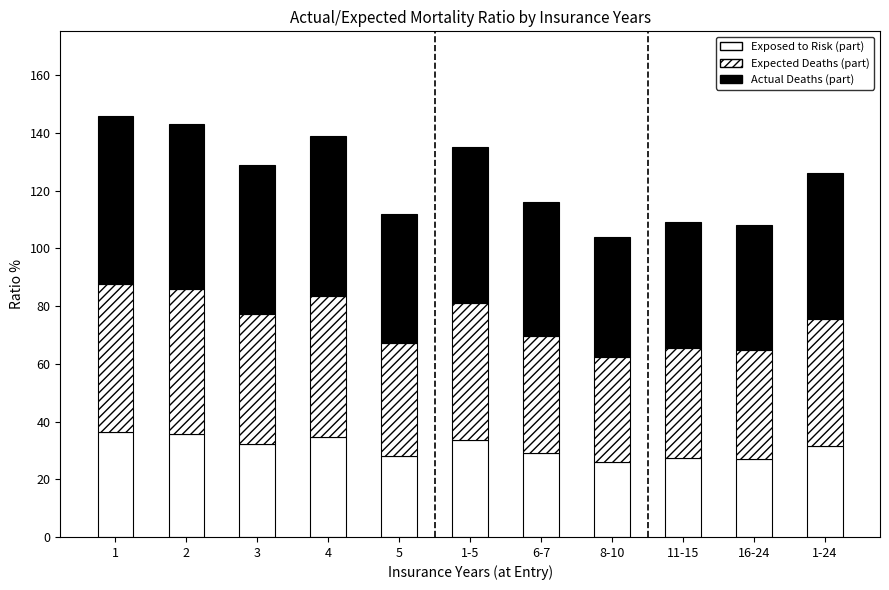

The value of Actual Deaths (part) at 8-10 is 21.0. True or false?

False